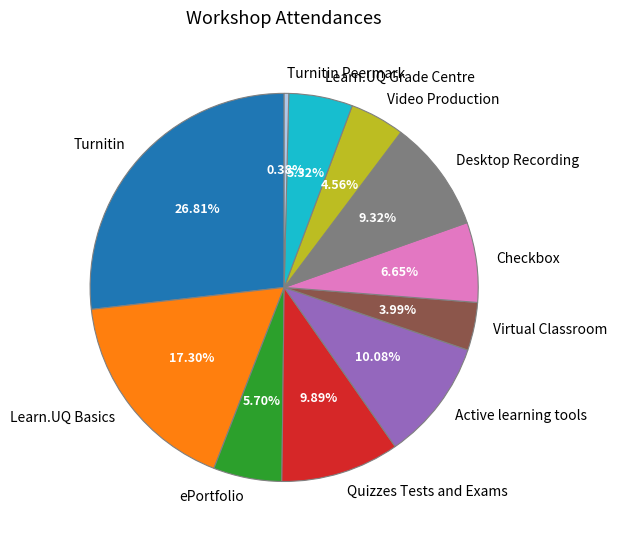

Between Checkbox and Active learning tools, which is larger?

Active learning tools